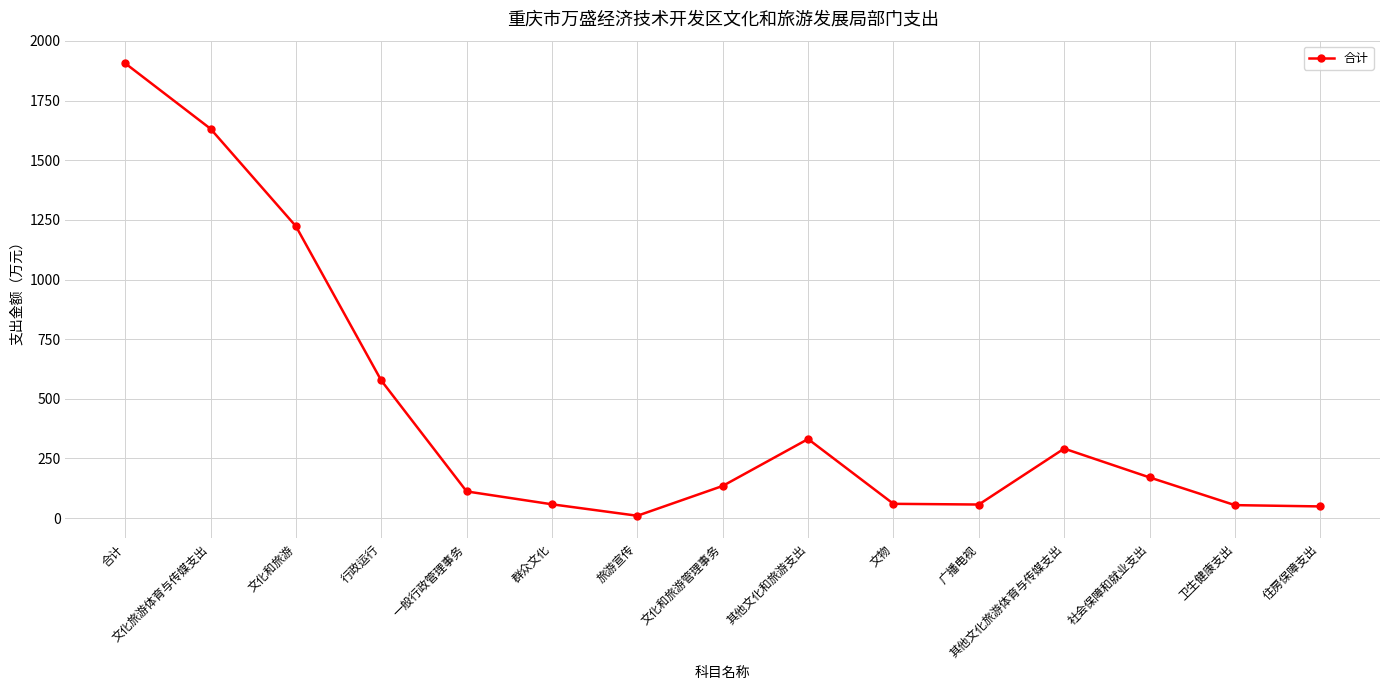

What is the difference between the maximum and minimum values?

1896.6